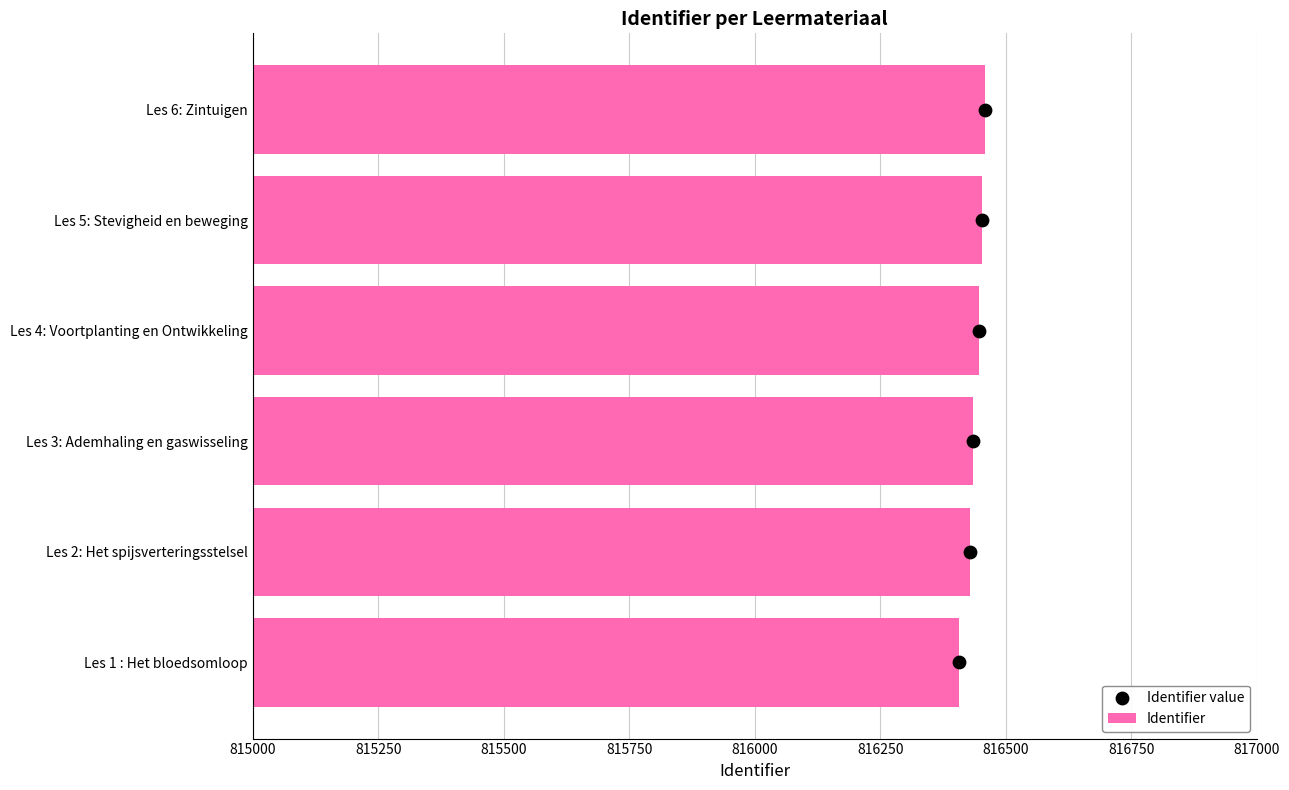

At how many categories does at least one series exceed 772920?

6